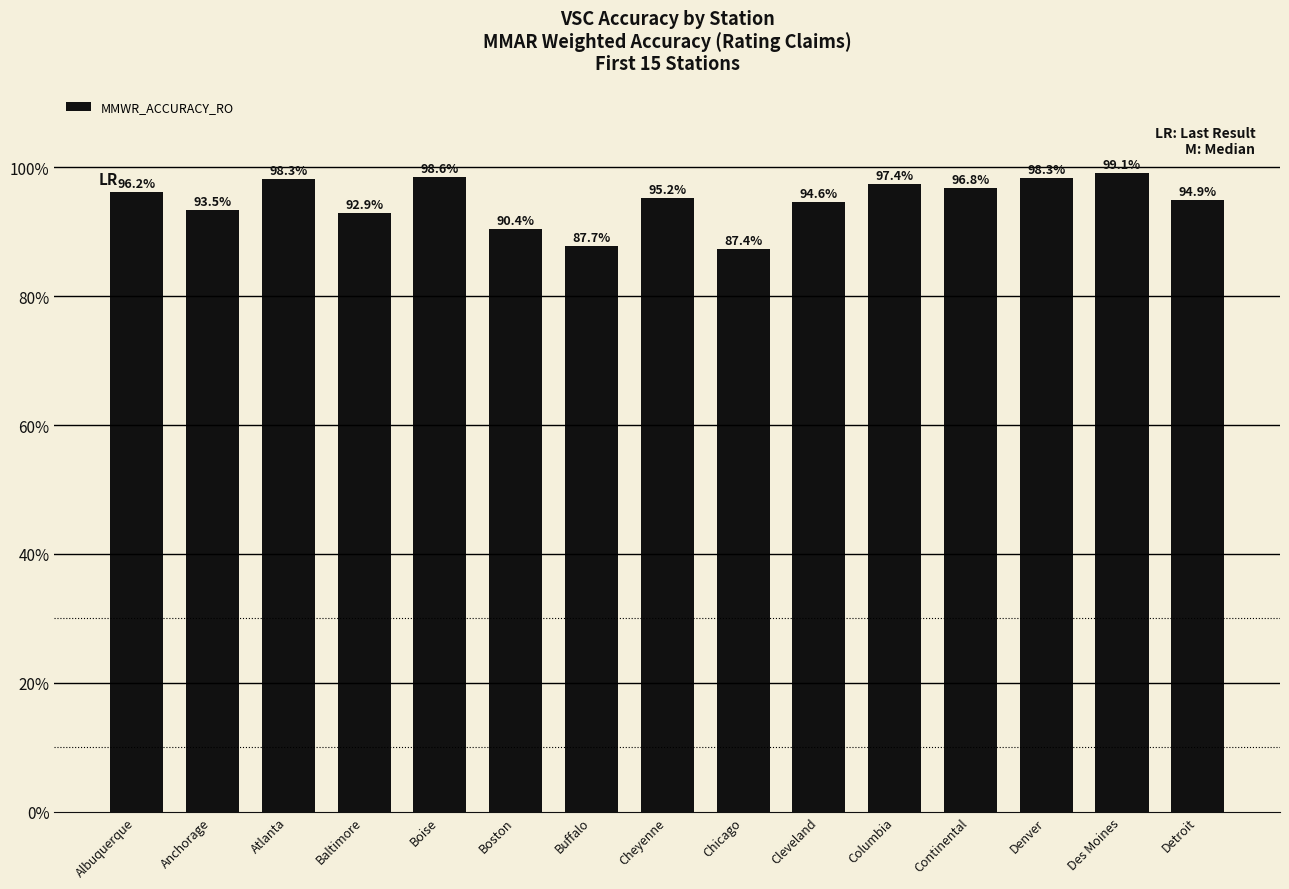

List the labels in order of value, largest first.

Des Moines, Boise, Denver, Atlanta, Columbia, Continental, Albuquerque, Cheyenne, Detroit, Cleveland, Anchorage, Baltimore, Boston, Buffalo, Chicago